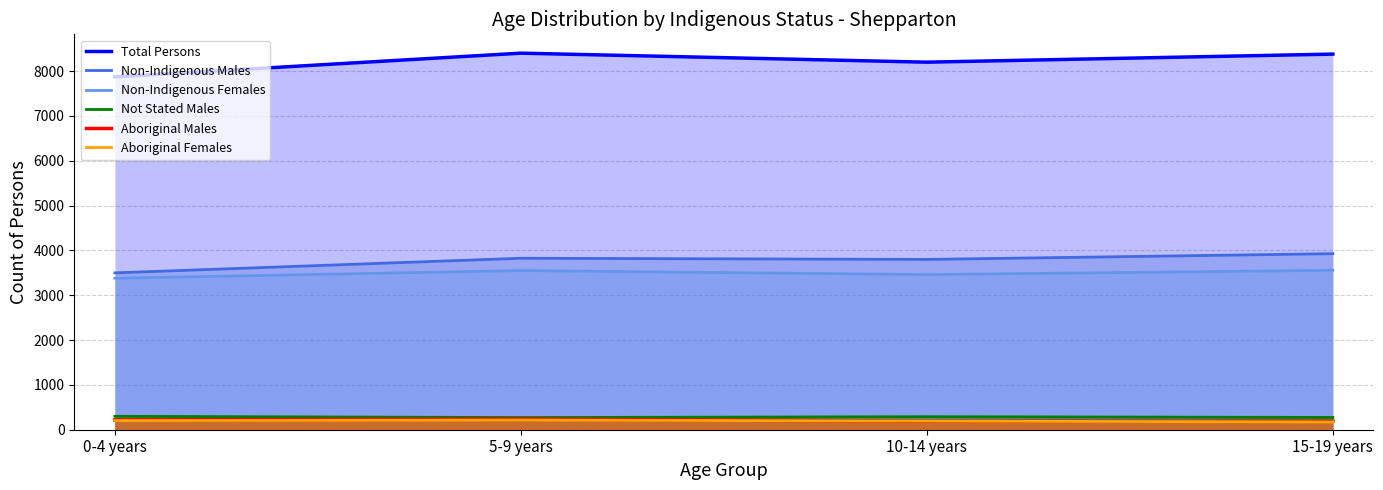

At which category is the sum across all series the highest?

5-9 years